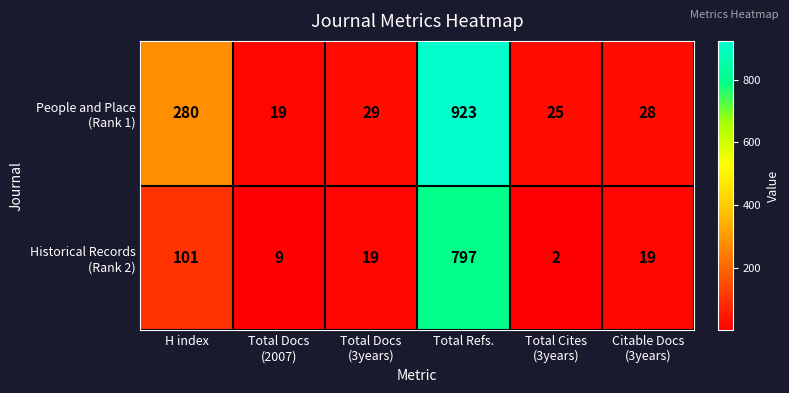

At which category does the chart reach its peak across all series?

Total Refs.